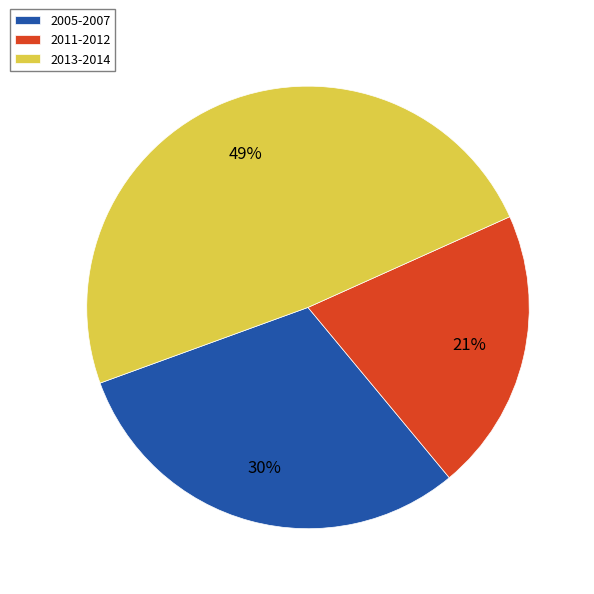

Which slice is the largest?

2013-2014